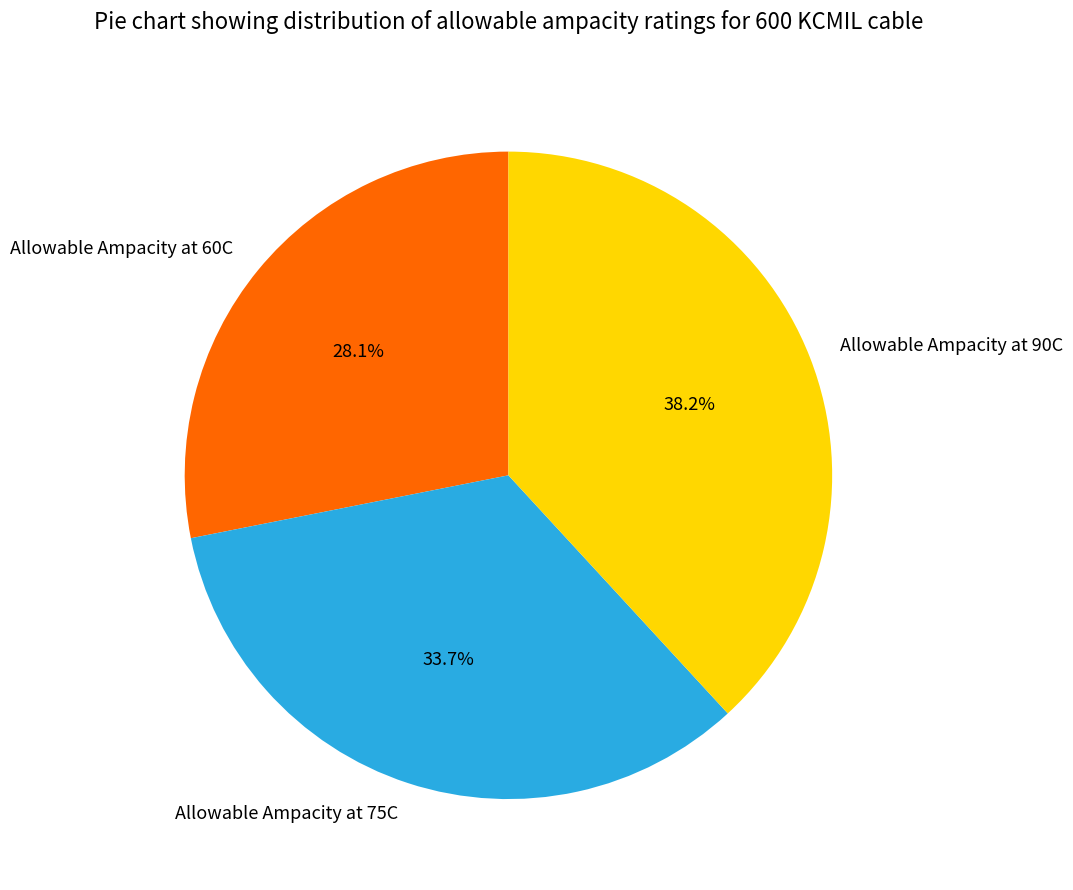

To the nearest percent, what is the difference between the largest and smallest slice percentages?

10%